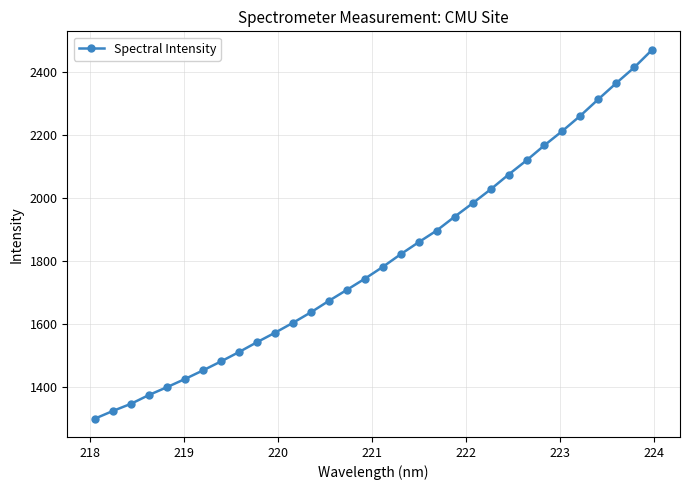

How many lines are shown in the chart?

1